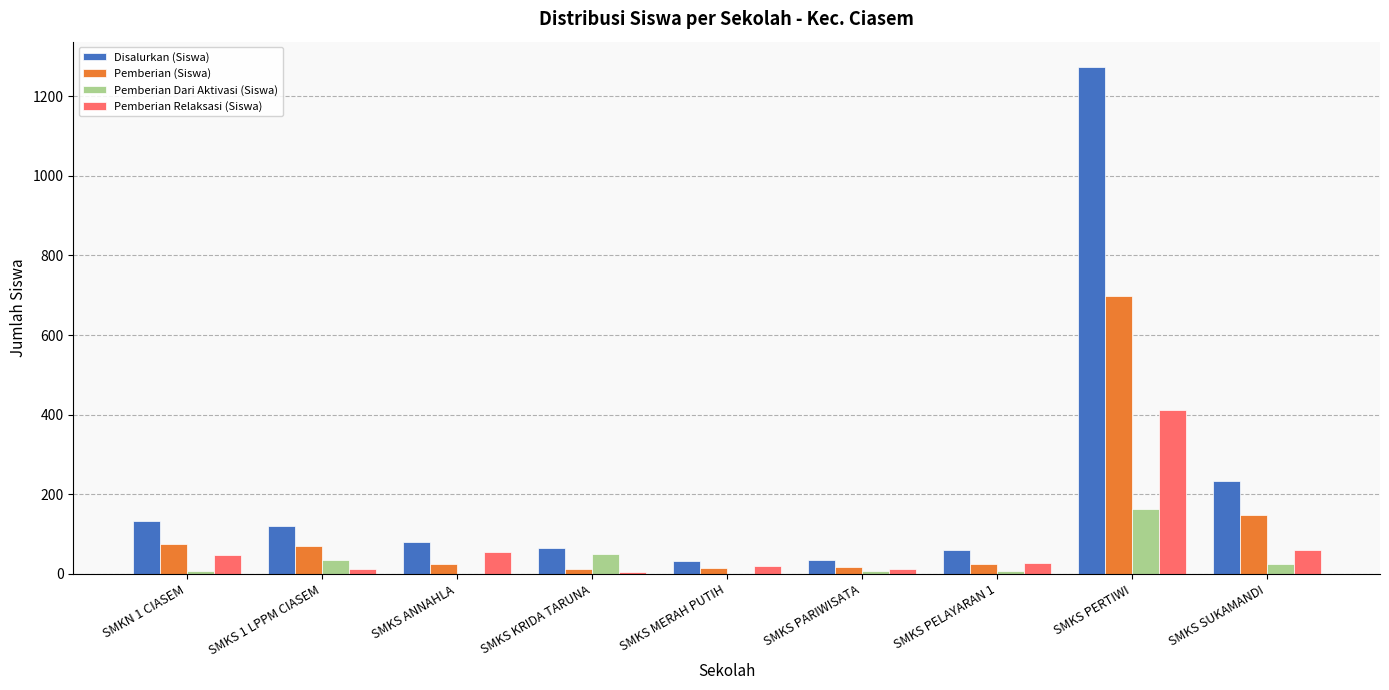

Which series changed the most between SMKS KRIDA TARUNA and SMKS SUKAMANDI?

Disalurkan (Siswa)